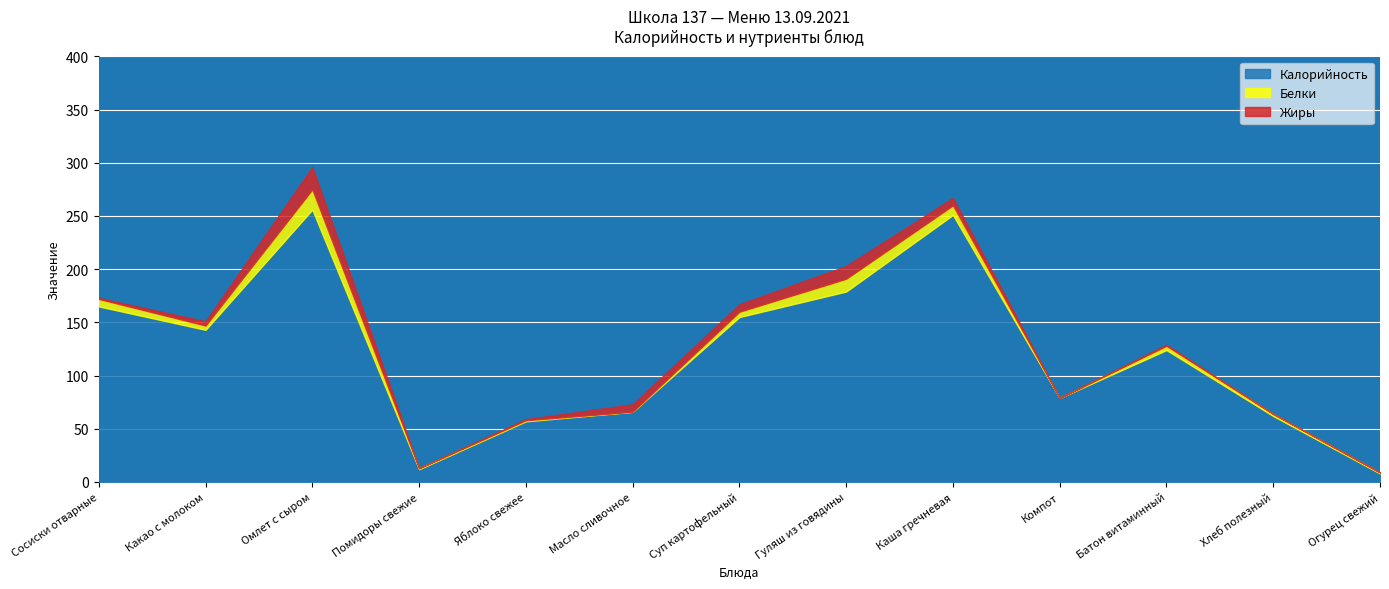

True or false: Белки has a value of 0 at Масло сливочное.

True